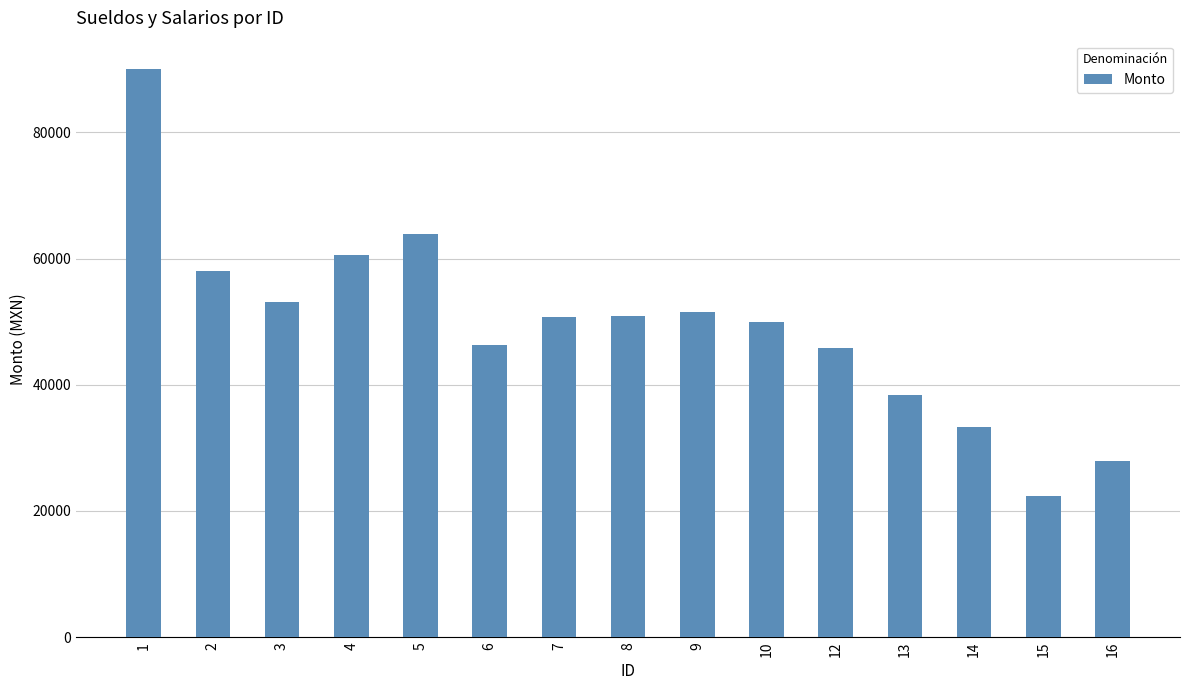

How many categories are shown in the chart?

15